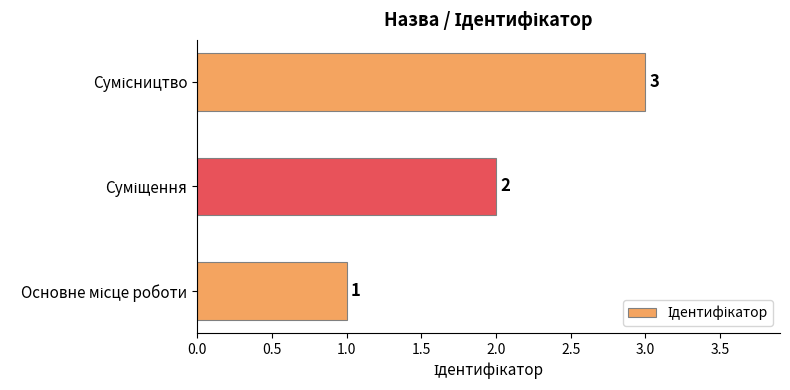

What is the difference between the second highest and minimum values?

1